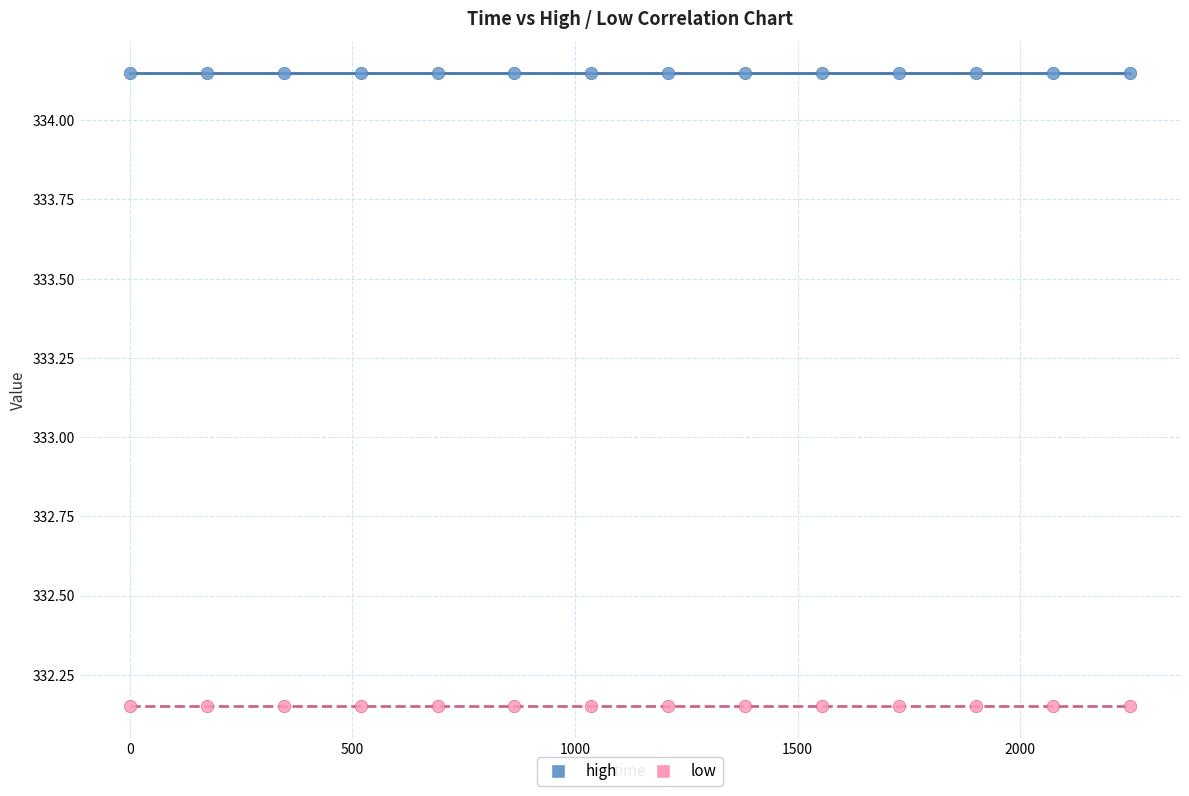

Which series reaches the maximum Y coordinate?

high